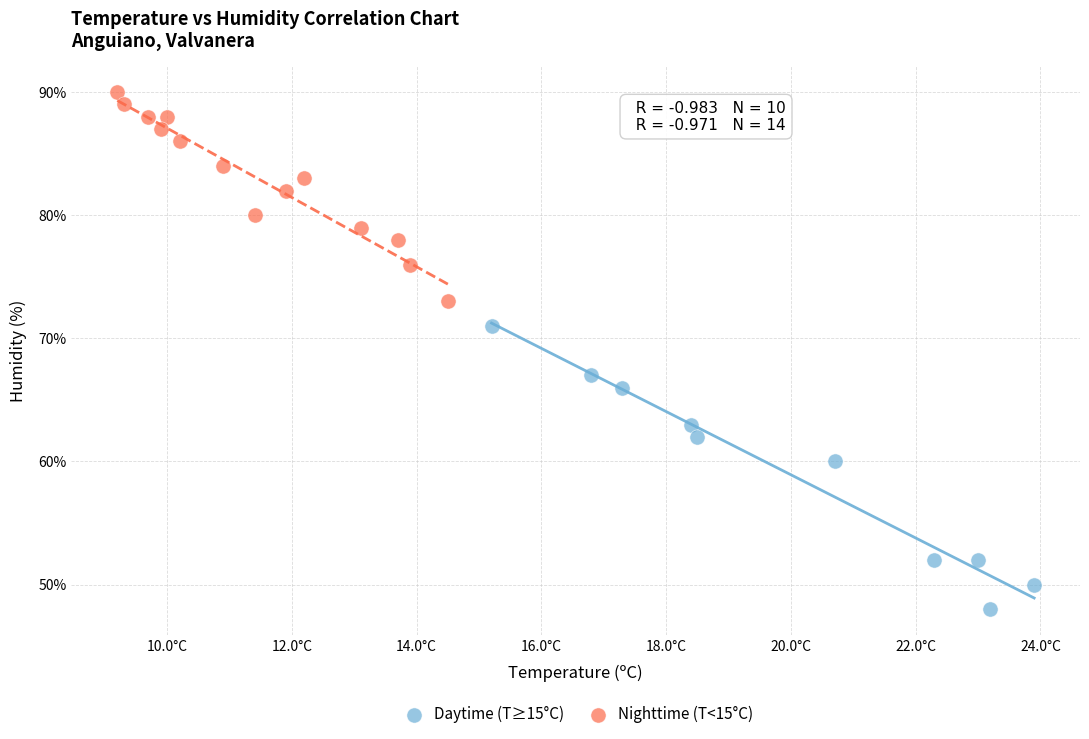

Which series reaches the minimum Y coordinate?

Daytime (T≥15°C)